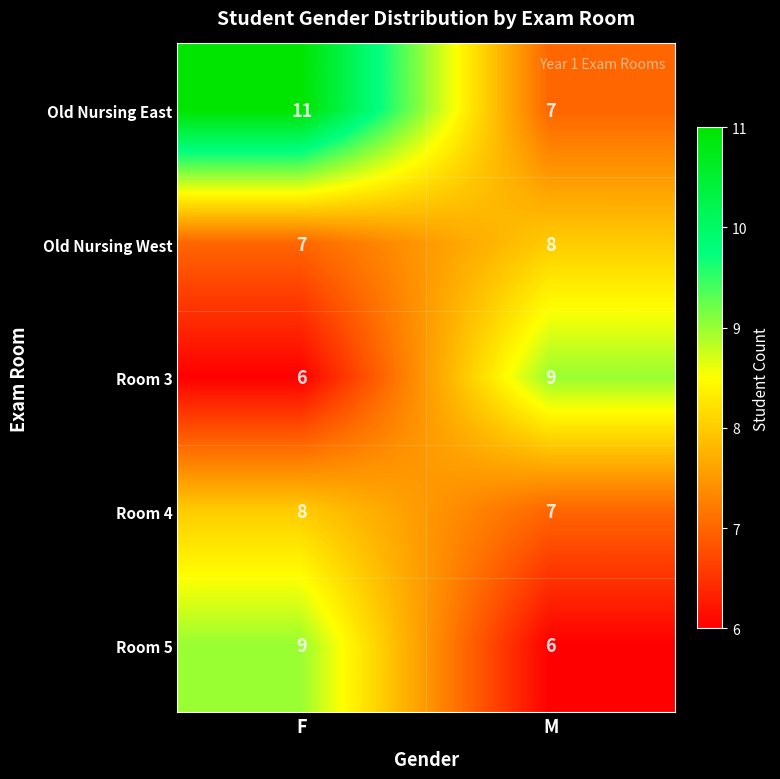

What is the difference between the highest and lowest values at M?

3